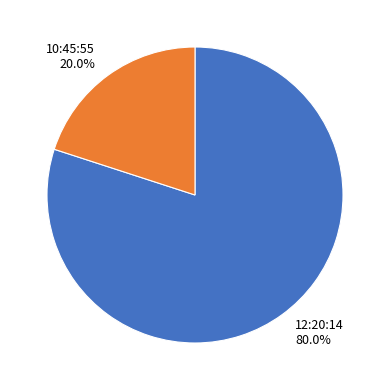

To the nearest percent, what percentage of the pie is 12:20:14?

80%